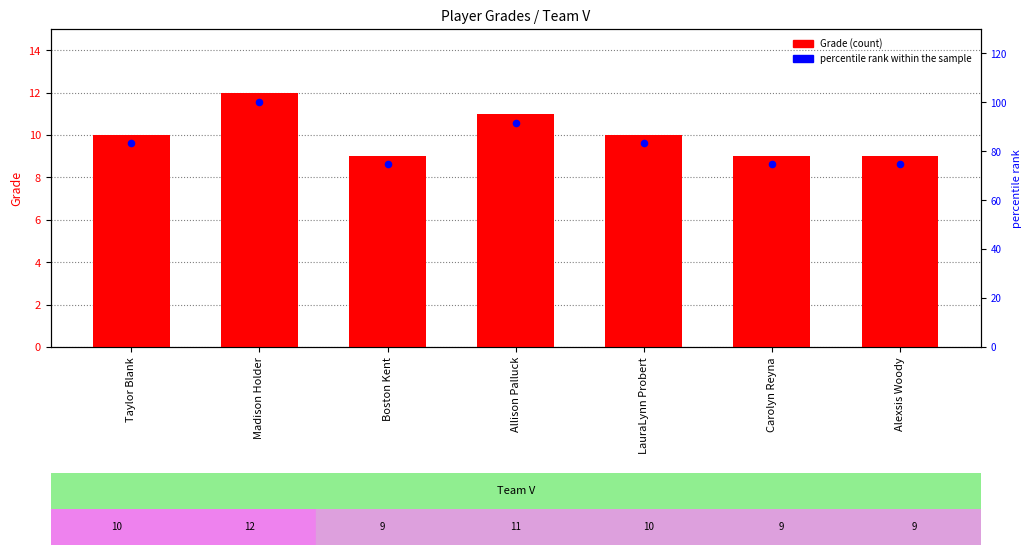

What are all the series names shown in the legend?

Grade, percentile rank within the sample